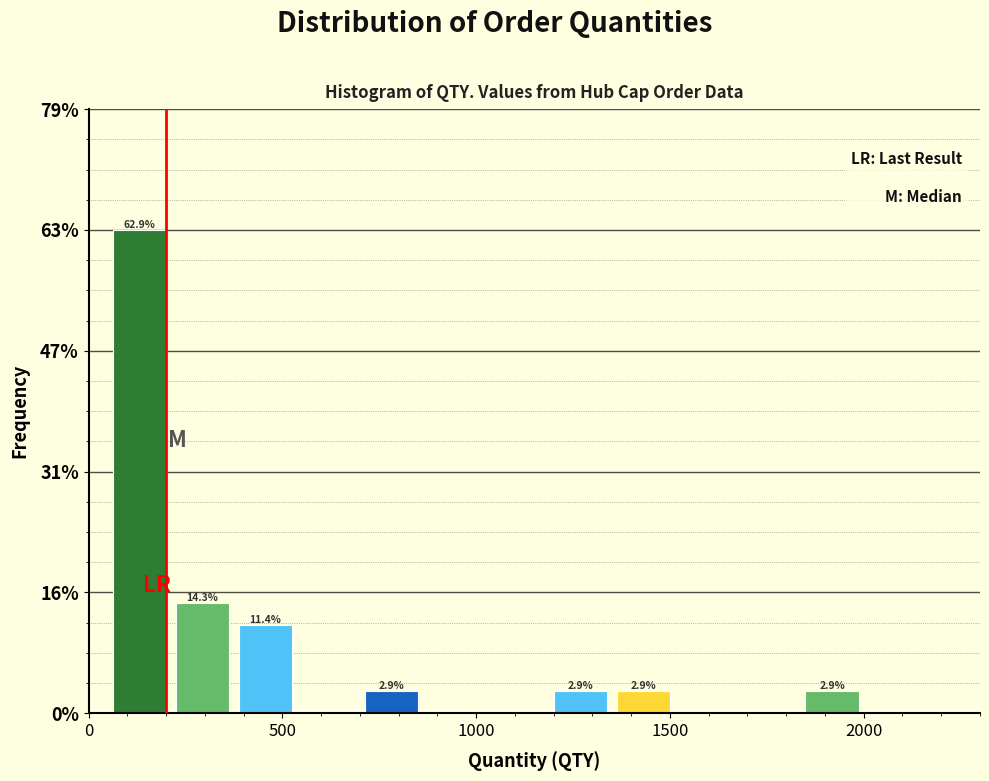

Around what value on the x-axis is the tallest bar? Give the approximate position of its centre, as read against the axis.

150